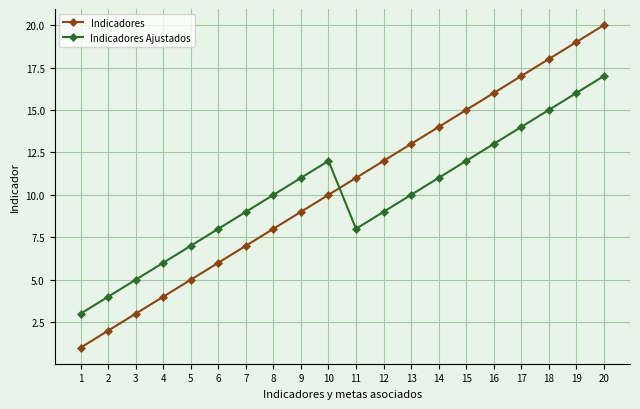

List the series in order of their peak value, lowest first.

Indicadores Ajustados, Indicadores